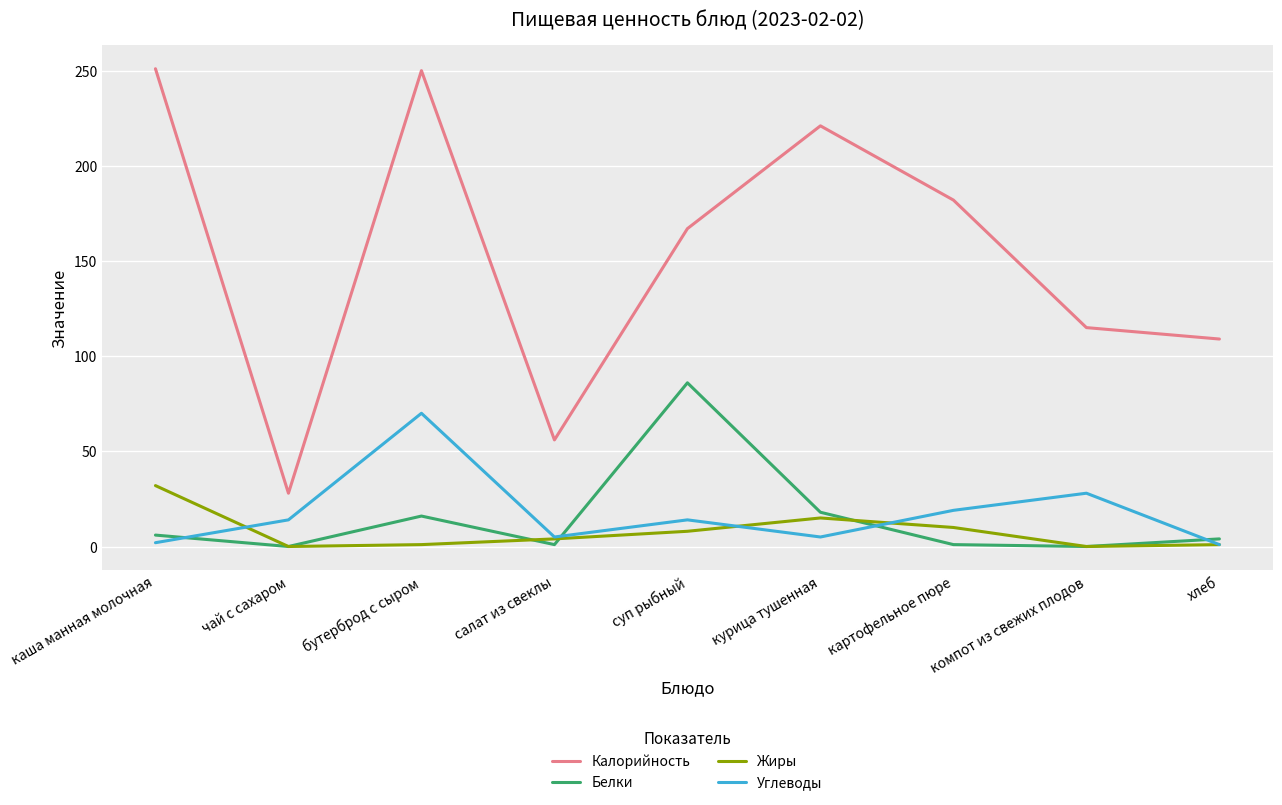

What is the difference between the second highest and second lowest values in the Углеводы series?

26